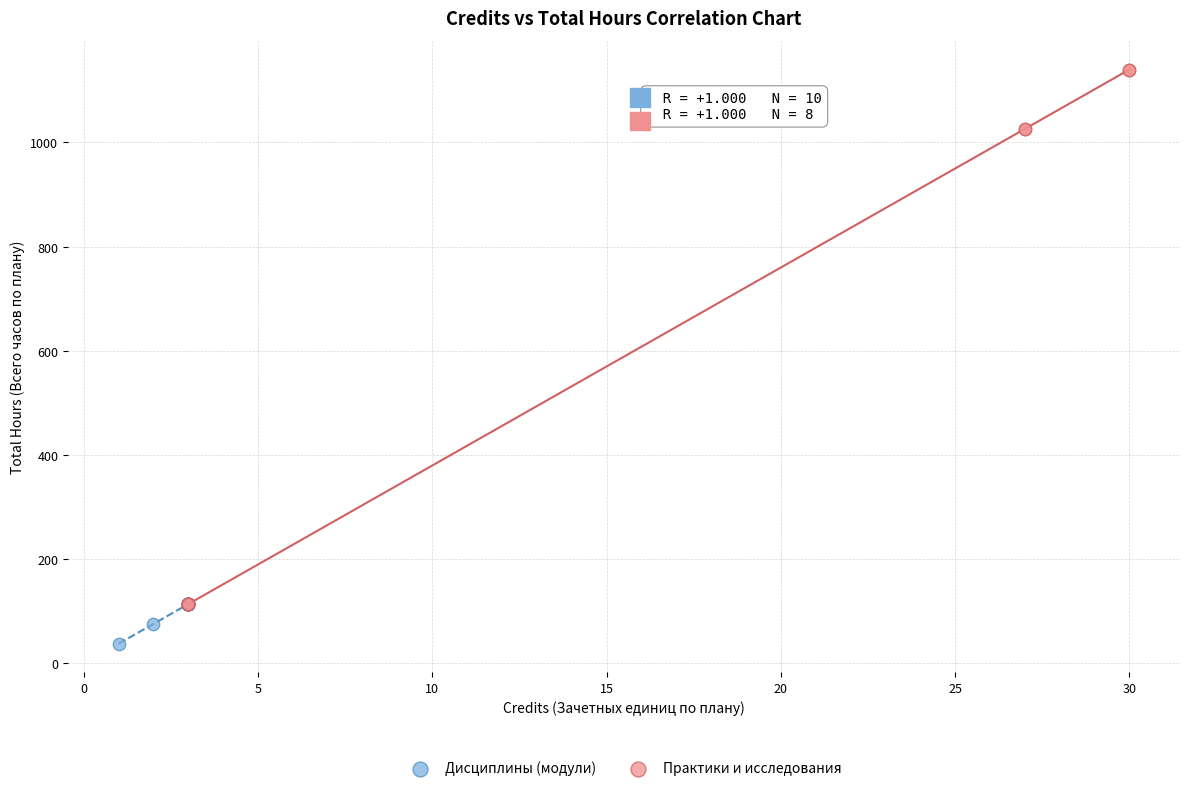

Which series contains the lowest Y value?

Дисциплины (модули)